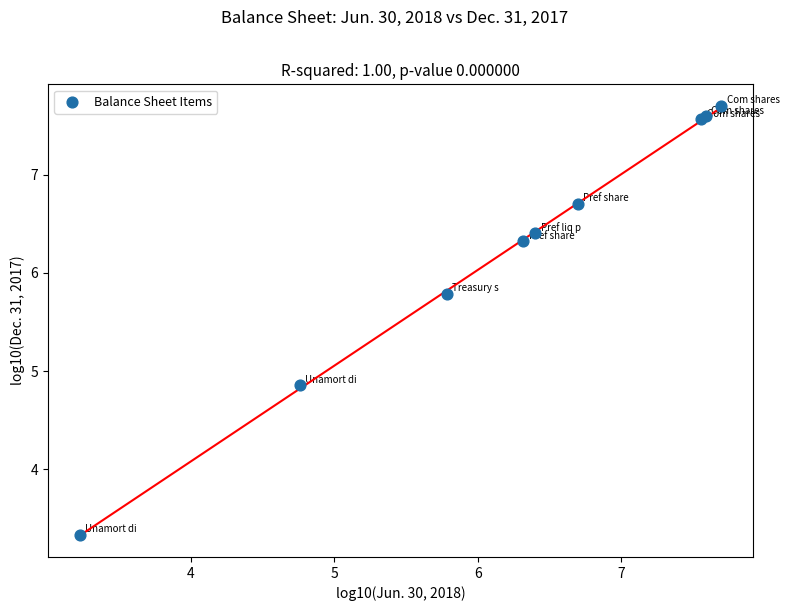

What Y value in the scatter plot is closest to 5?

4.9